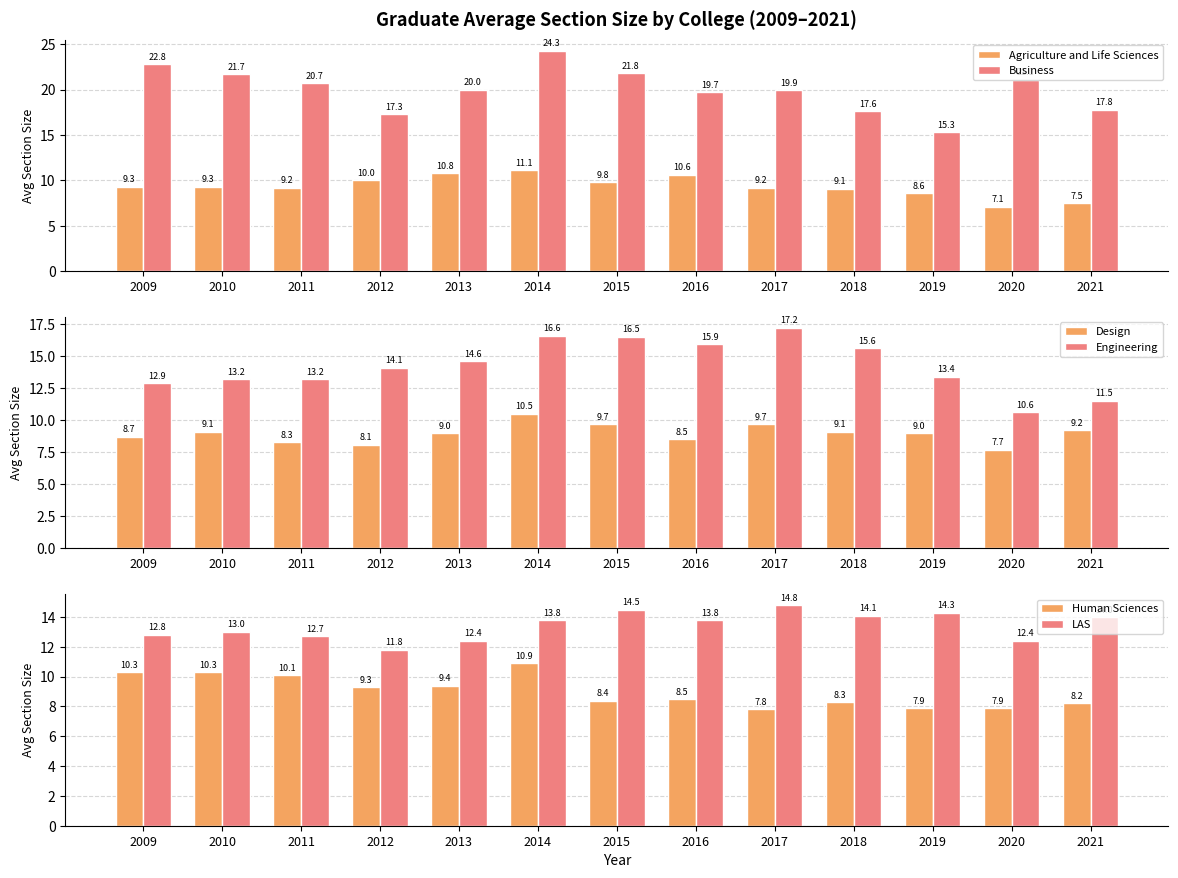

Where is Business nearest to the value 19?

2016